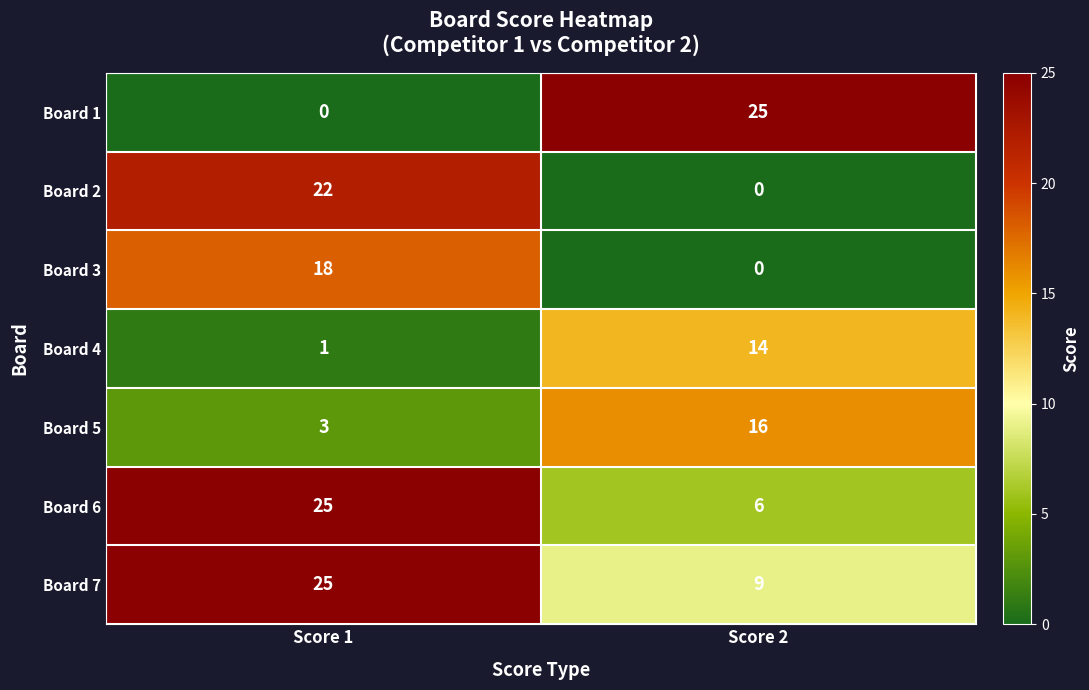

Reading left to right, extract all data points from this chart.

Board 1: 0	25
Board 2: 22	0
Board 3: 18	0
Board 4: 1	14
Board 5: 3	16
Board 6: 25	6
Board 7: 25	9